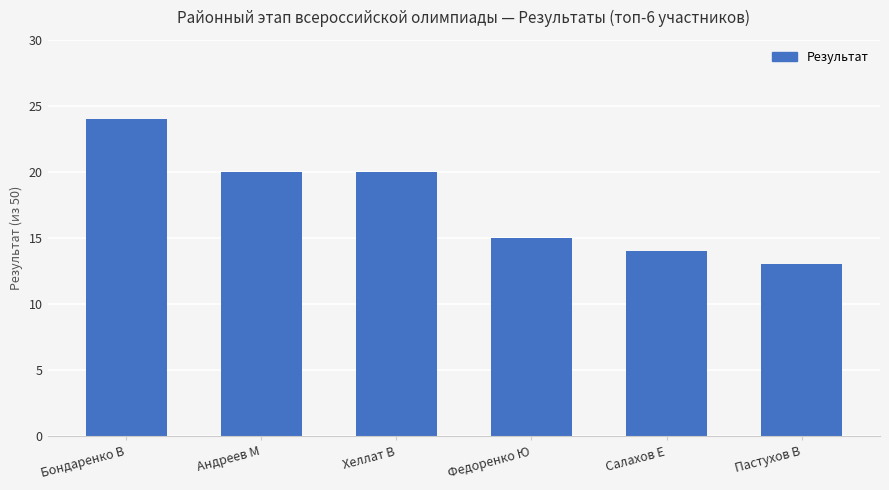

How many bars are there in total?

6